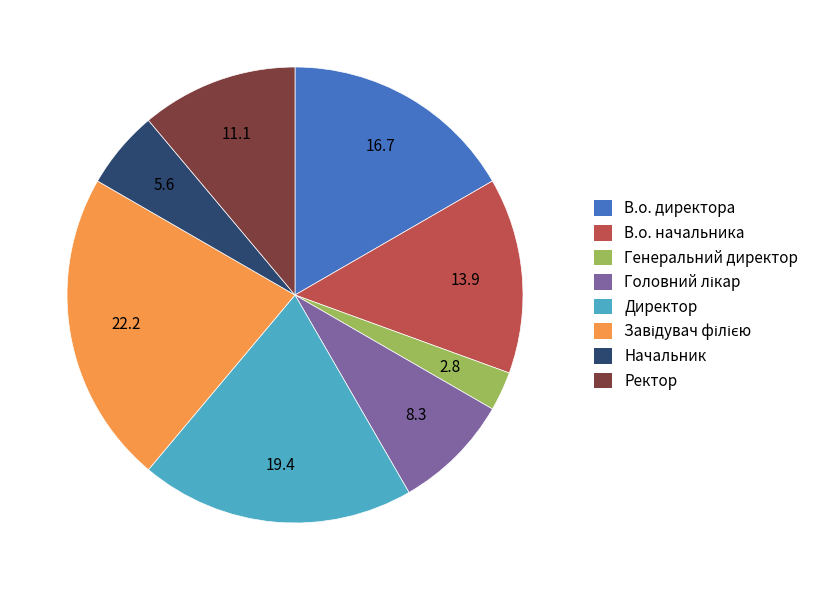

True or false: Ректор accounts for 16% of the total.

False